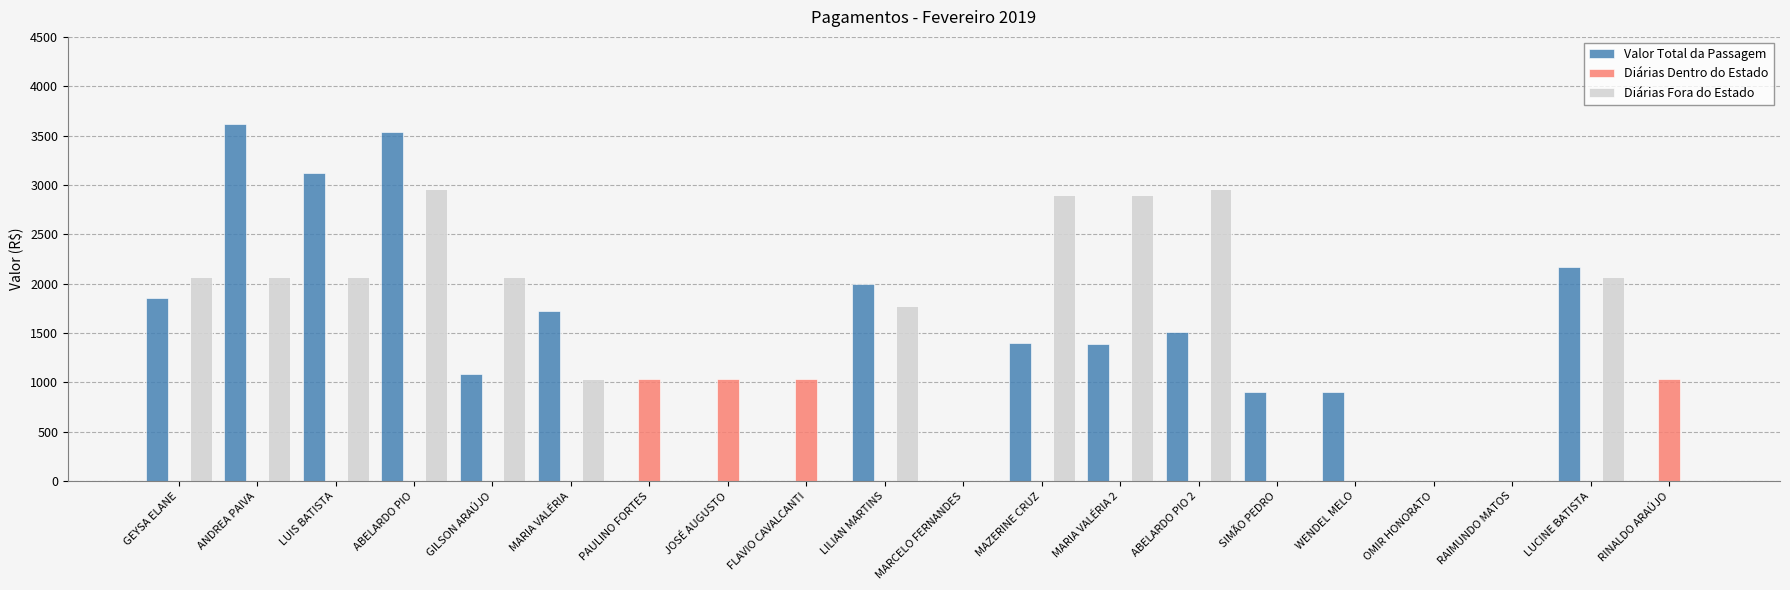

What is the greatest value displayed?

3615.9